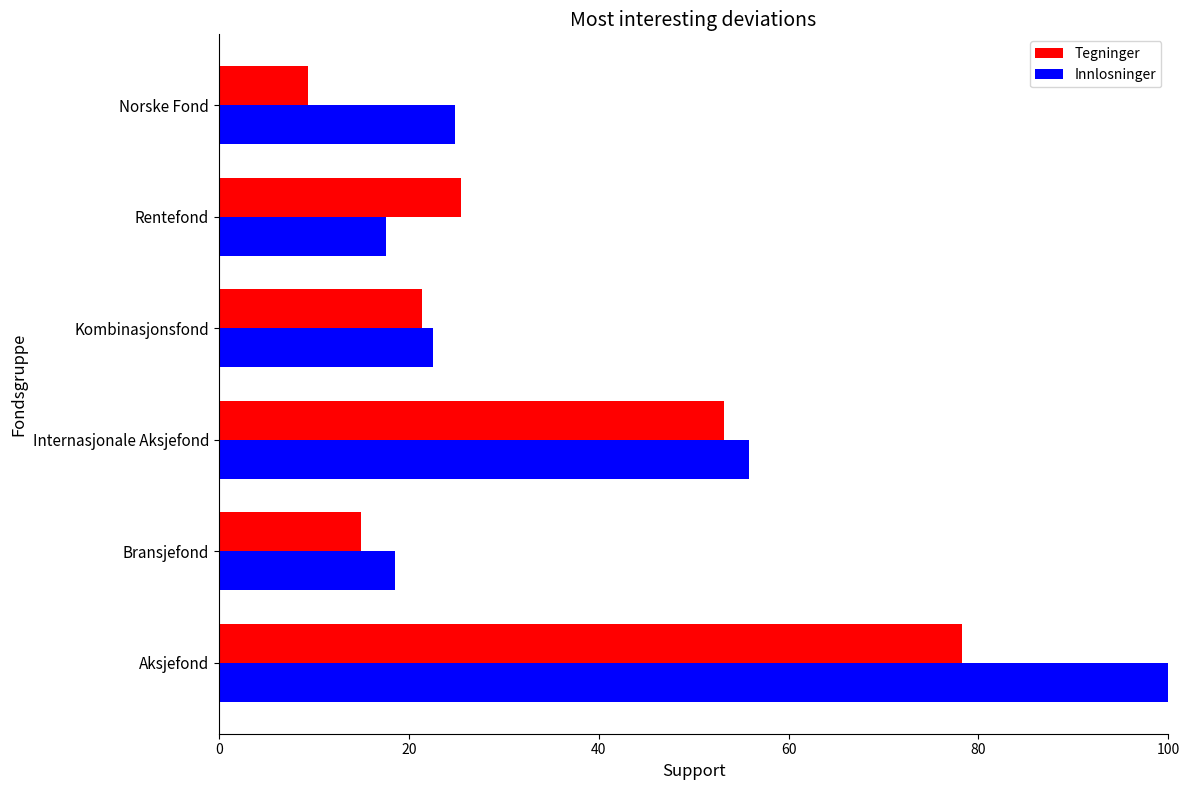

Is the value of Tegninger at Norske Fond greater than the value of Innlosninger at Bransjefond?

No